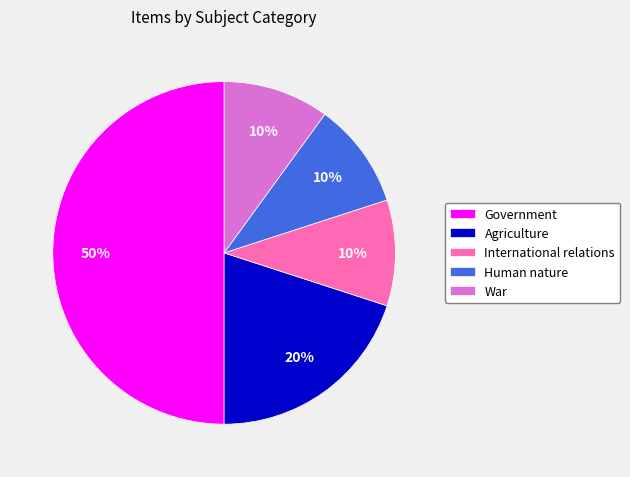

To the nearest percent, what percentage of the pie is Government?

50%